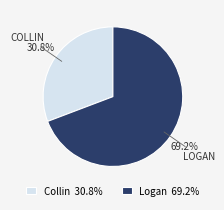

What percentage is NOT represented by Logan?

30.8%